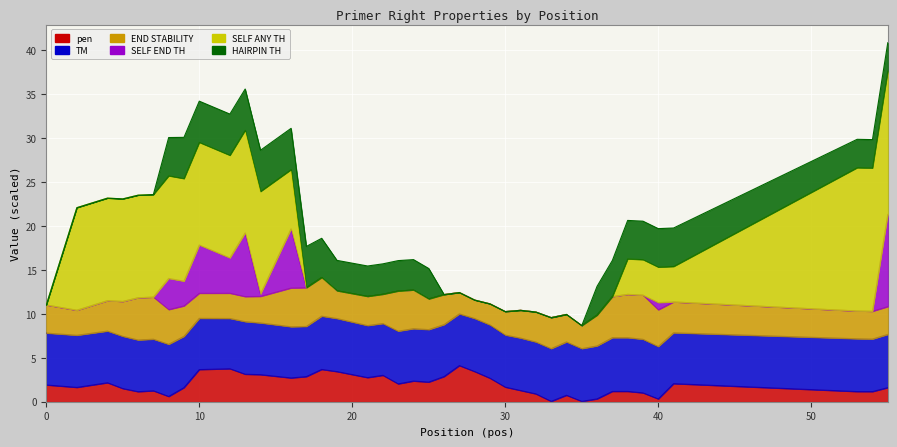

True or false: PRIMER_RIGHT_0_HAIRPIN_TH and PRIMER_RIGHT_0_TM intersect in this chart.

False